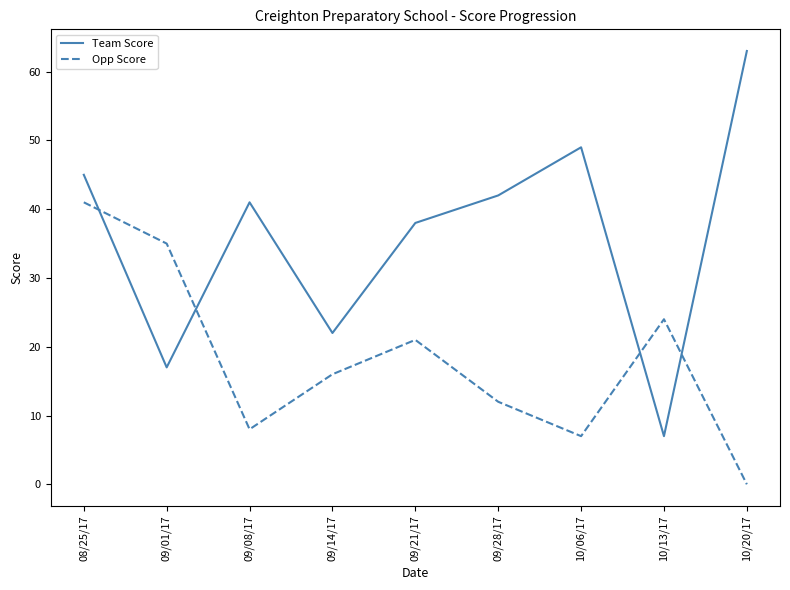

What is the difference between the maximum and minimum values in the Team Score series?

56